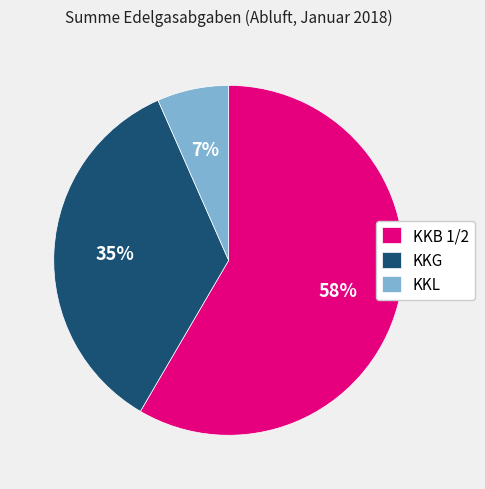

To the nearest percent, what percentage of the pie is KKG?

35%